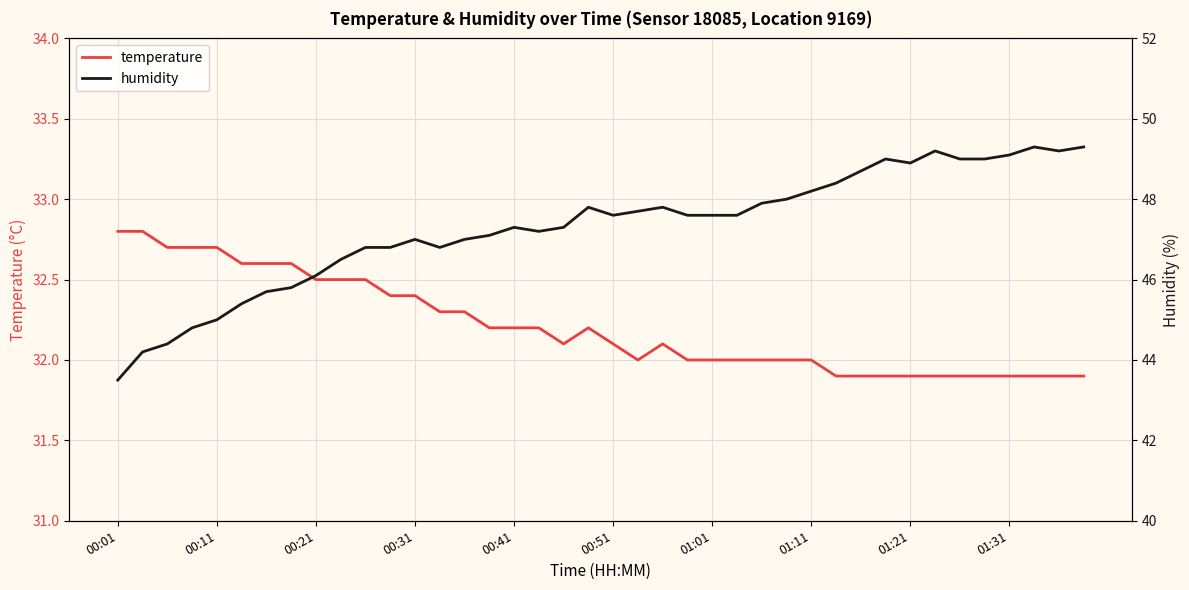

At which label does humidity first exceed 47?

15